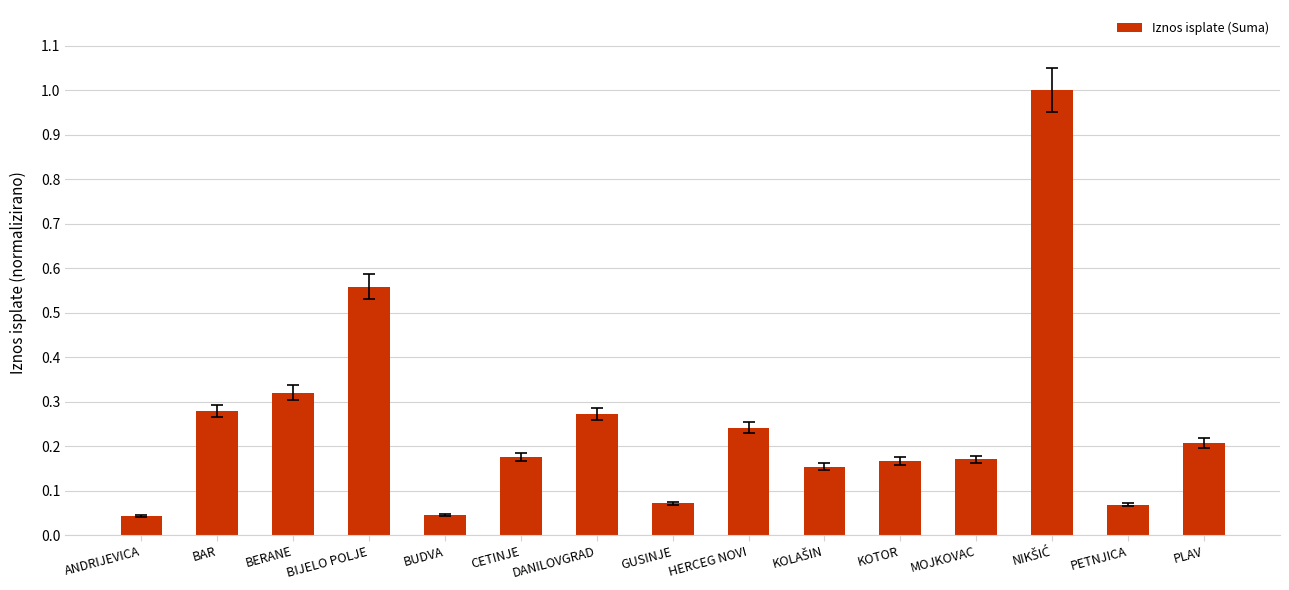

What is the label of the 9th bar from the right?

DANILOVGRAD